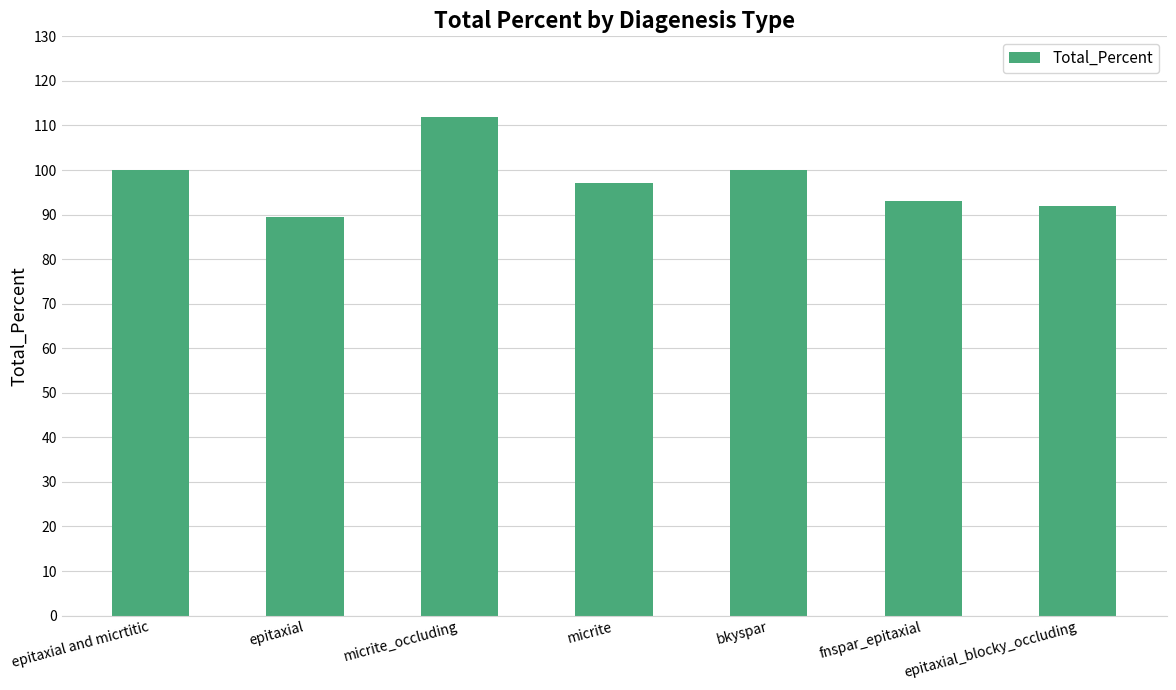

What is the greatest value displayed?

112.0